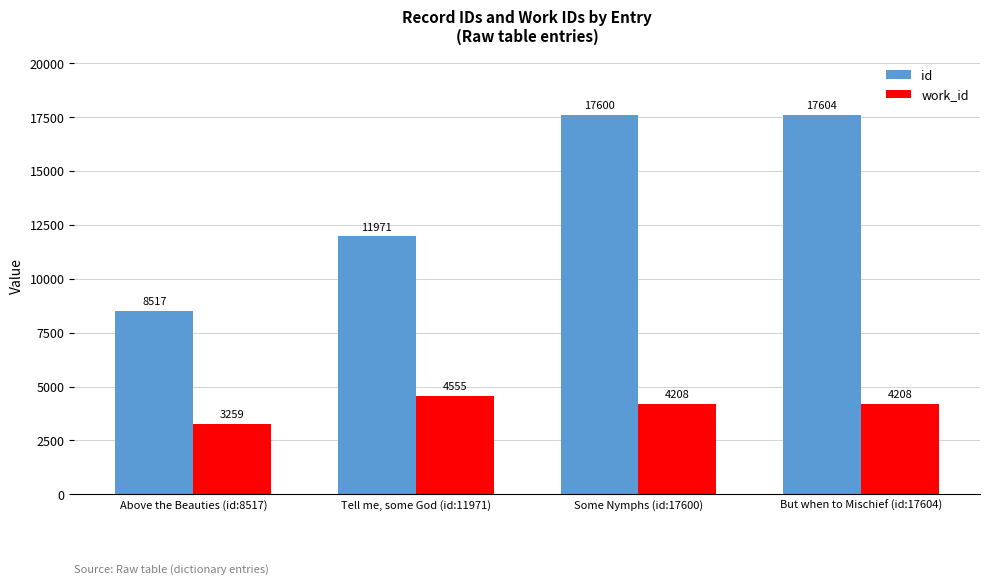

Where is id nearest to the value 13060?

Tell me, some God (id:11971)